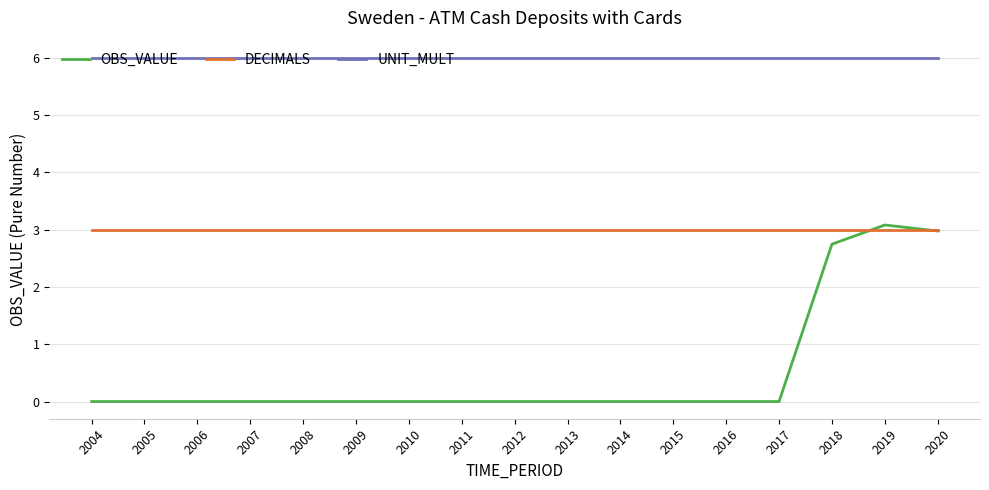

Does the chart display data point markers on the line(s)?

No